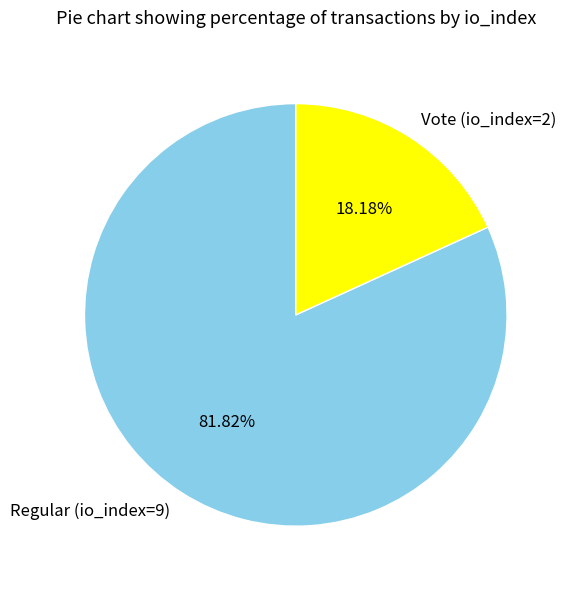

Between Vote (io_index=2) and Regular (io_index=9), which is larger?

Regular (io_index=9)